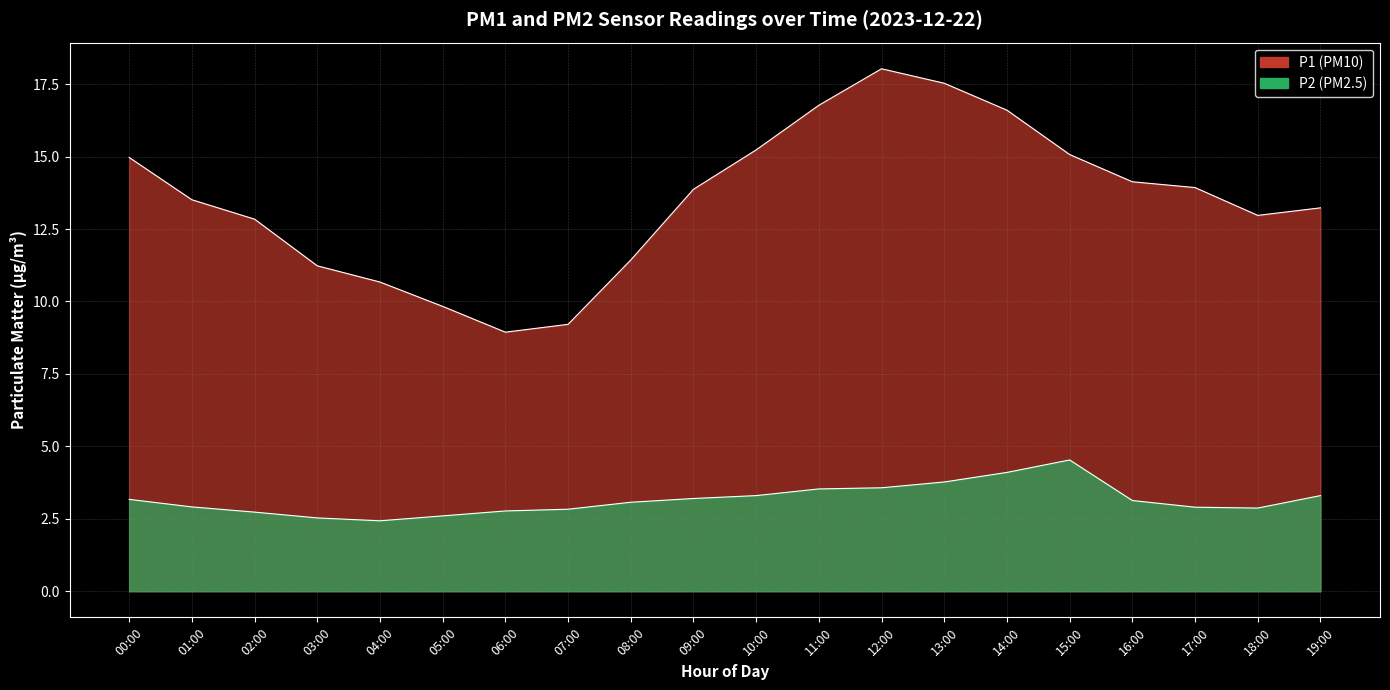

What is the label of the 9th point from the left?

08:00